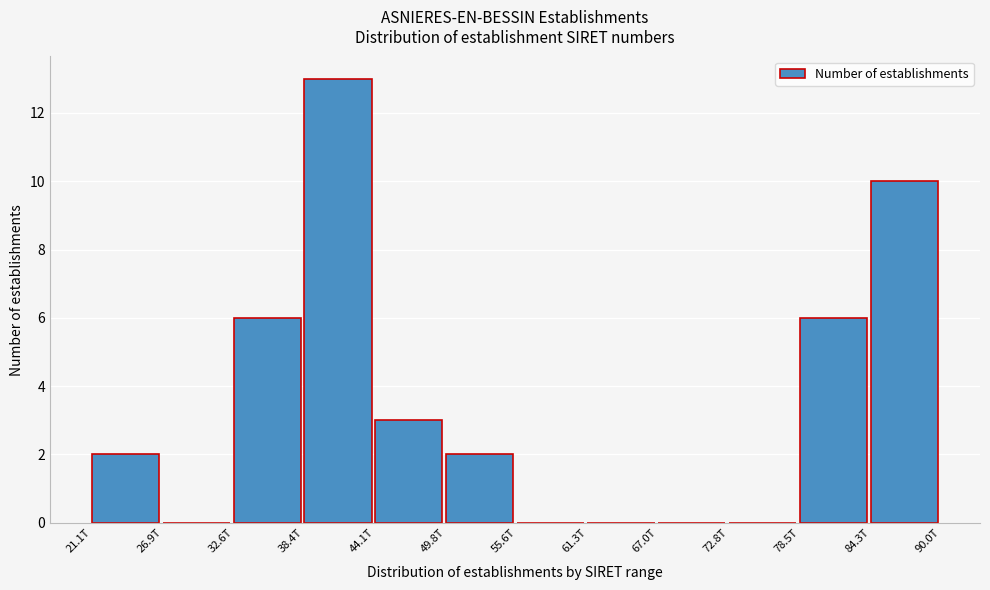

Reading right to left, what are all the values shown in this chart?

84.3T=10	78.5T=6	72.8T=0	67.0T=0	61.3T=0	55.6T=0	49.8T=2	44.1T=3	38.4T=13	32.6T=6	26.9T=0	21.1T=2